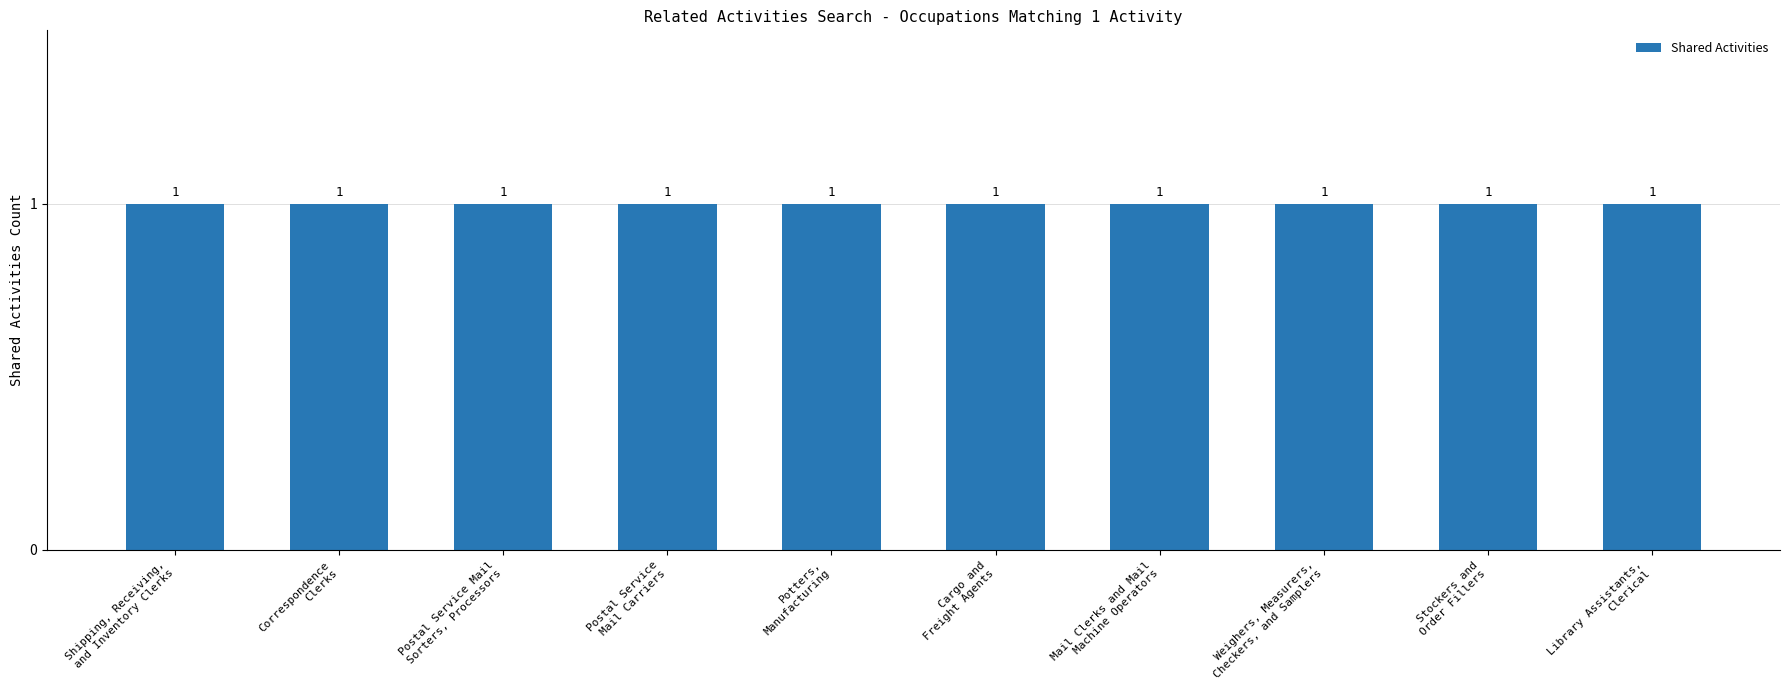

Rank the categories by Similar Activities value from lowest to highest.

Shipping, Receiving,
and Inventory Clerks, Correspondence
Clerks, Postal Service Mail
Sorters, Processors, Postal Service
Mail Carriers, Potters,
Manufacturing, Cargo and
Freight Agents, Mail Clerks and Mail
Machine Operators, Weighers, Measurers,
Checkers, and Samplers, Stockers and
Order Fillers, Library Assistants,
Clerical